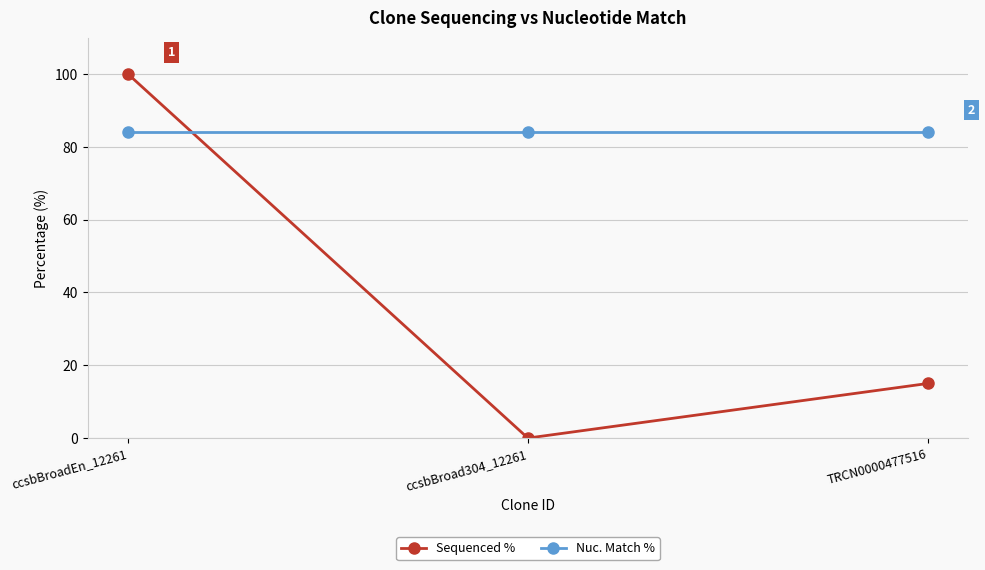

How many lines are shown in the chart?

2